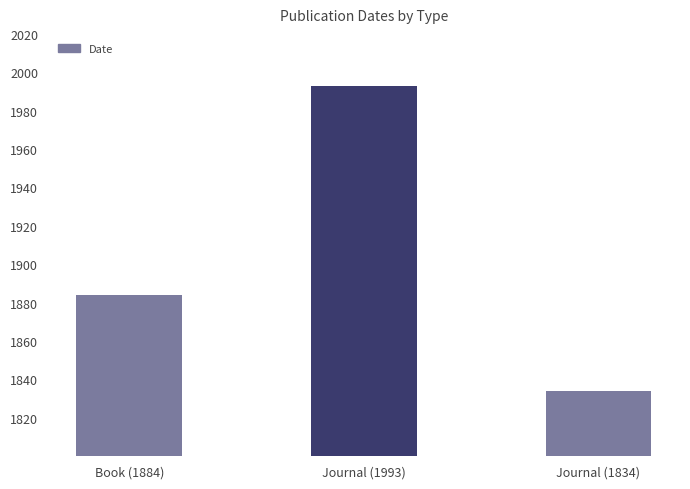

What is the difference between the maximum and minimum values?

159